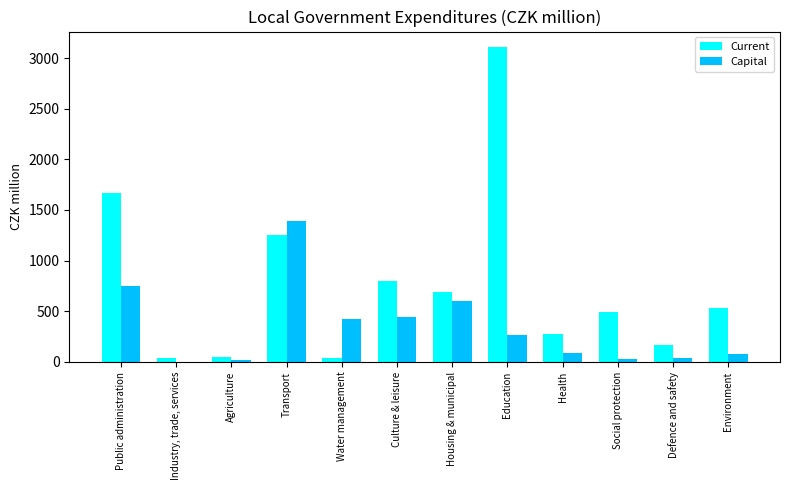

The value of Current at Environment is 527.0. True or false?

True